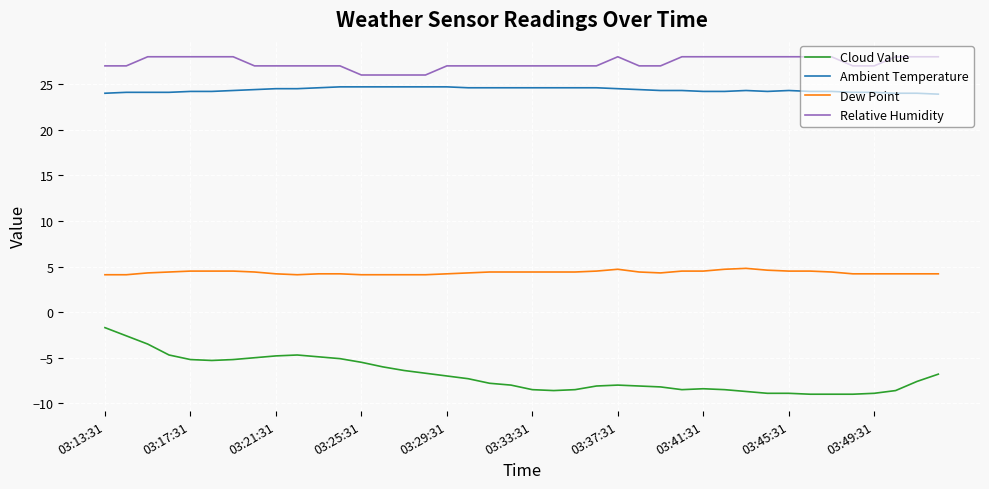

Which series has the largest total across all categories?

Relative Humidity